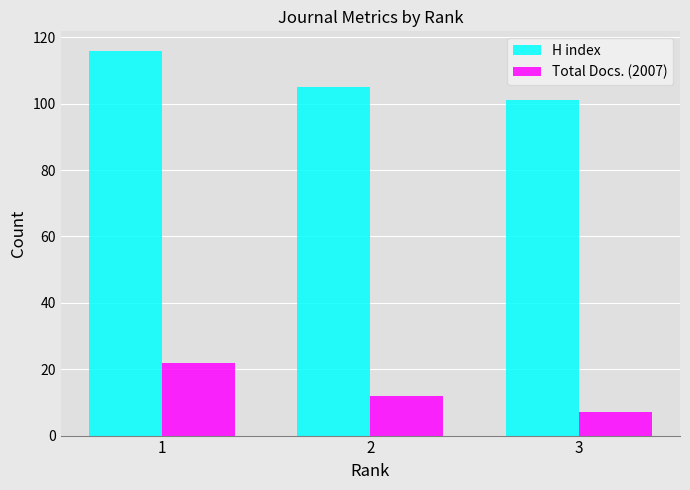

What is the total value across all series at 1?

138